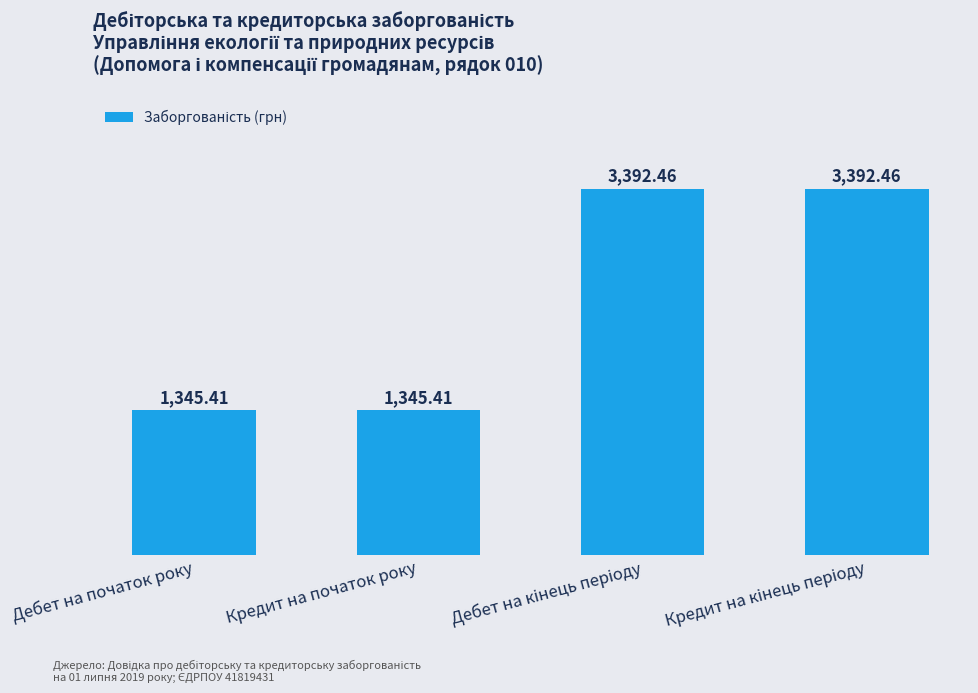

What is the ratio of the value at Дебет на початок року to the value at Кредит на початок року?

1.0